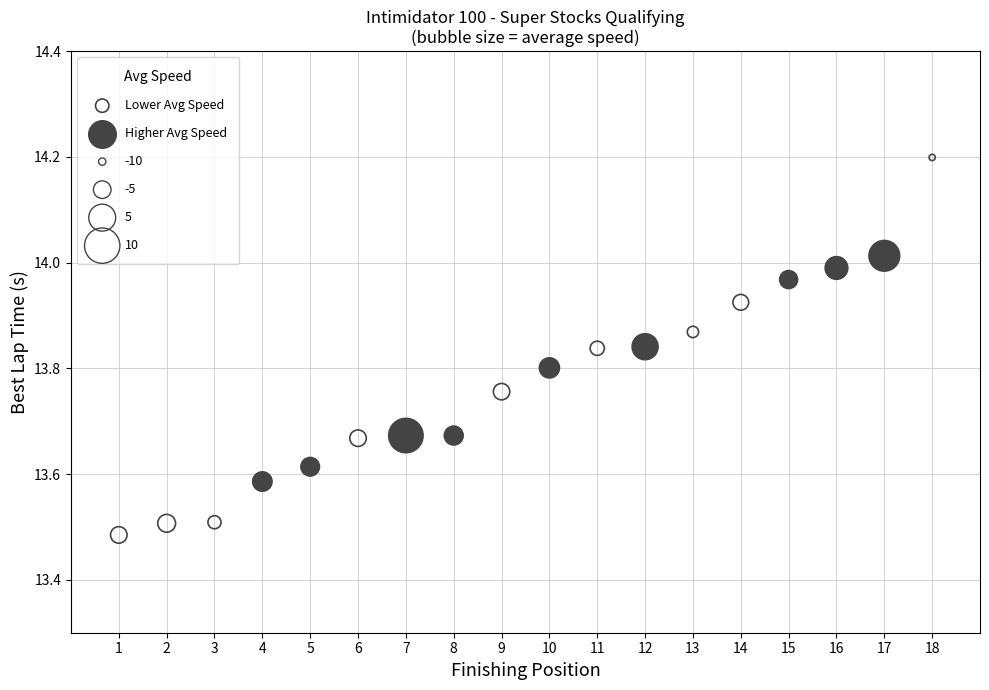

Which series has the widest spread of Y values?

Lower Avg Speed